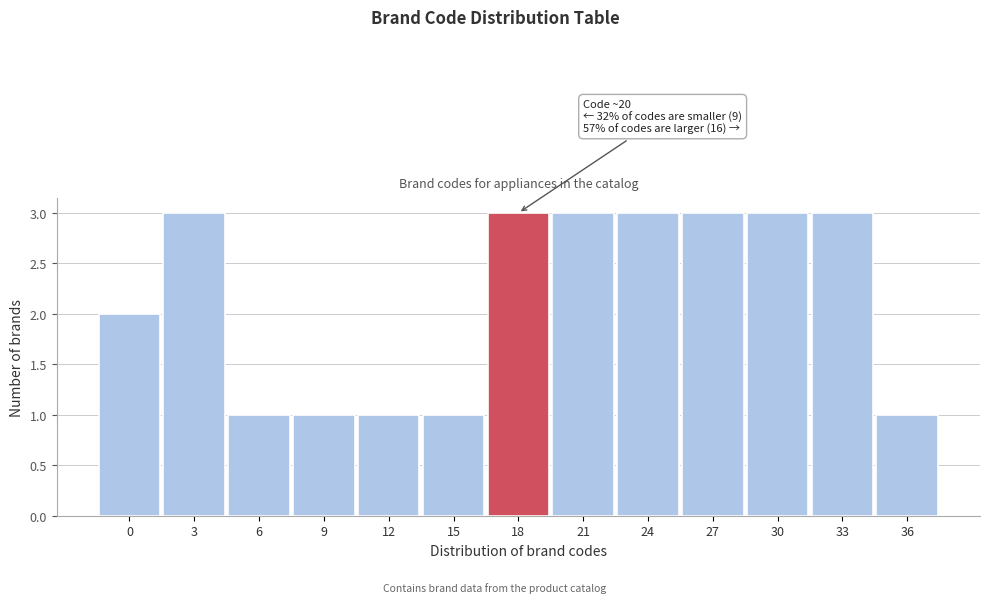

Reading left to right, list all the values displayed in this chart.

0=2	3=3	6=1	9=1	12=1	15=1	18=3	21=3	24=3	27=3	30=3	33=3	36=1